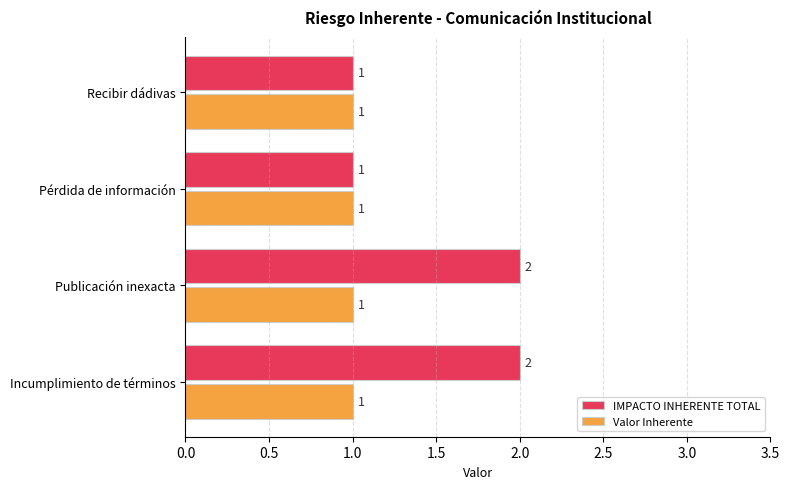

Between Publicación inexacta and Pérdida de información, which series saw the biggest shift?

IMPACTO INHERENTE TOTAL